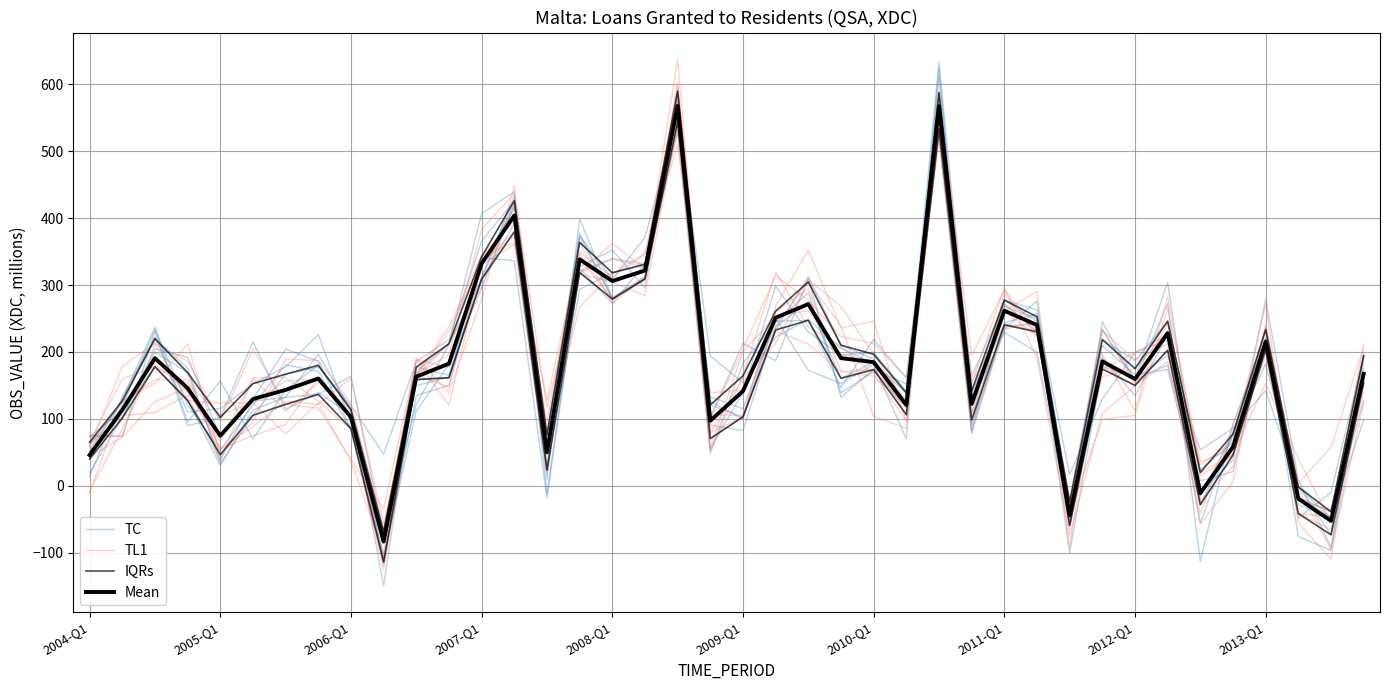

Does the chart have visible grid lines?

Yes